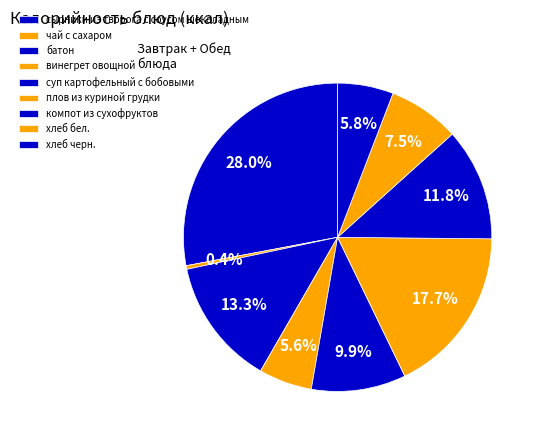

True or false: винегрет овощной accounts for 1% of the total.

False